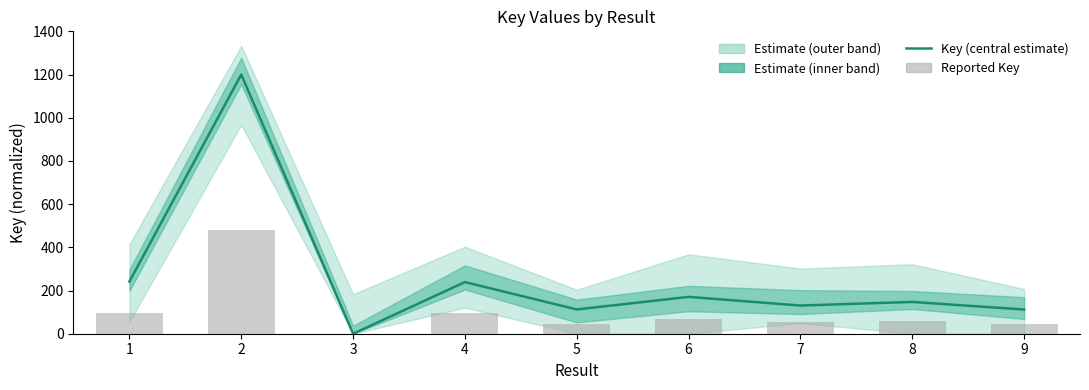

Is it true that Key (central estimate) equals 37.9 at 9?

False